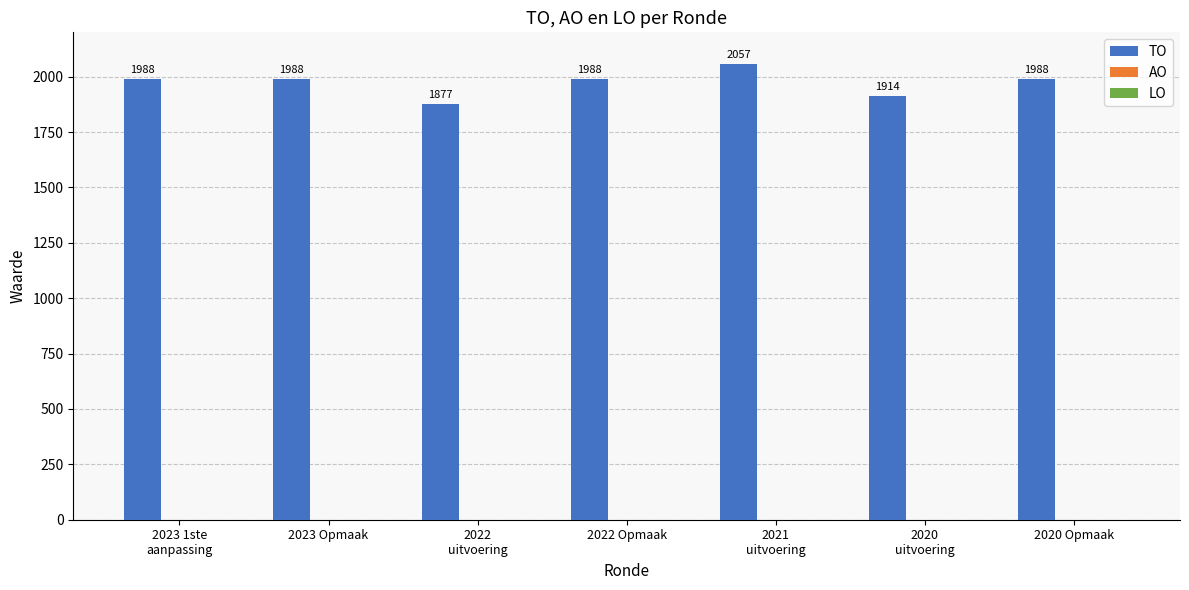

Reading right to left, what are all the values shown in this chart?

1988	1914	2057	1988	1877	1988	1988